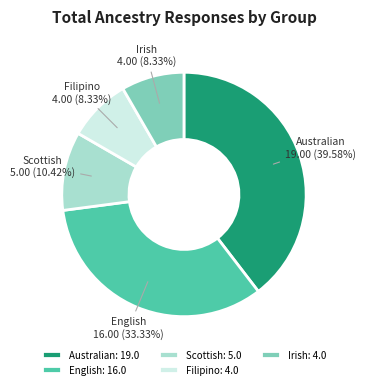

Is there a majority slice in this chart?

No